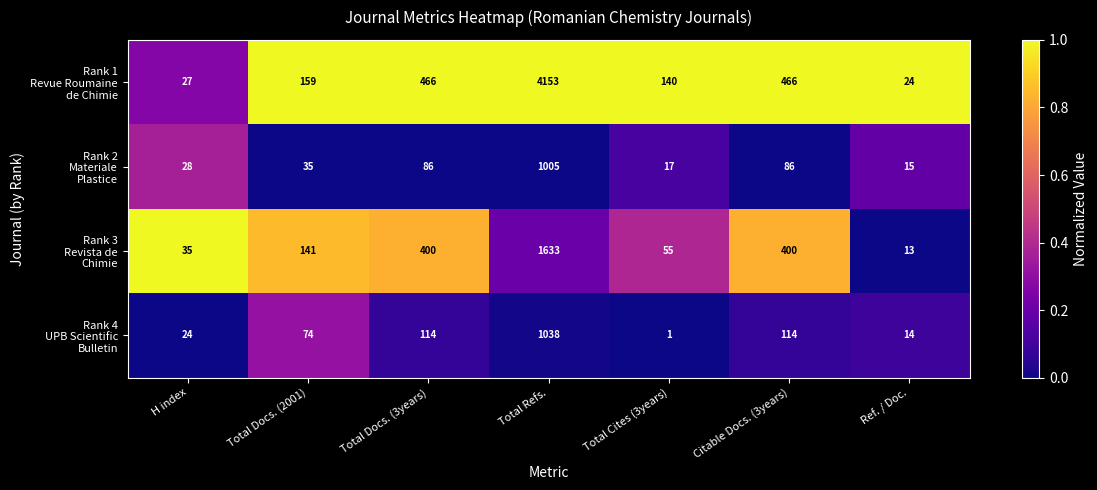

How many data points does each series have?

7